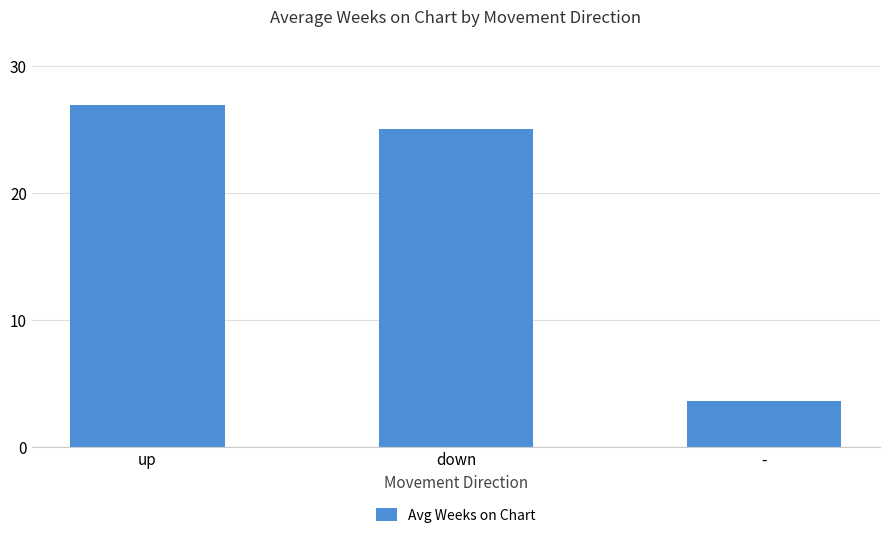

Which category has the lowest value across all series?

-